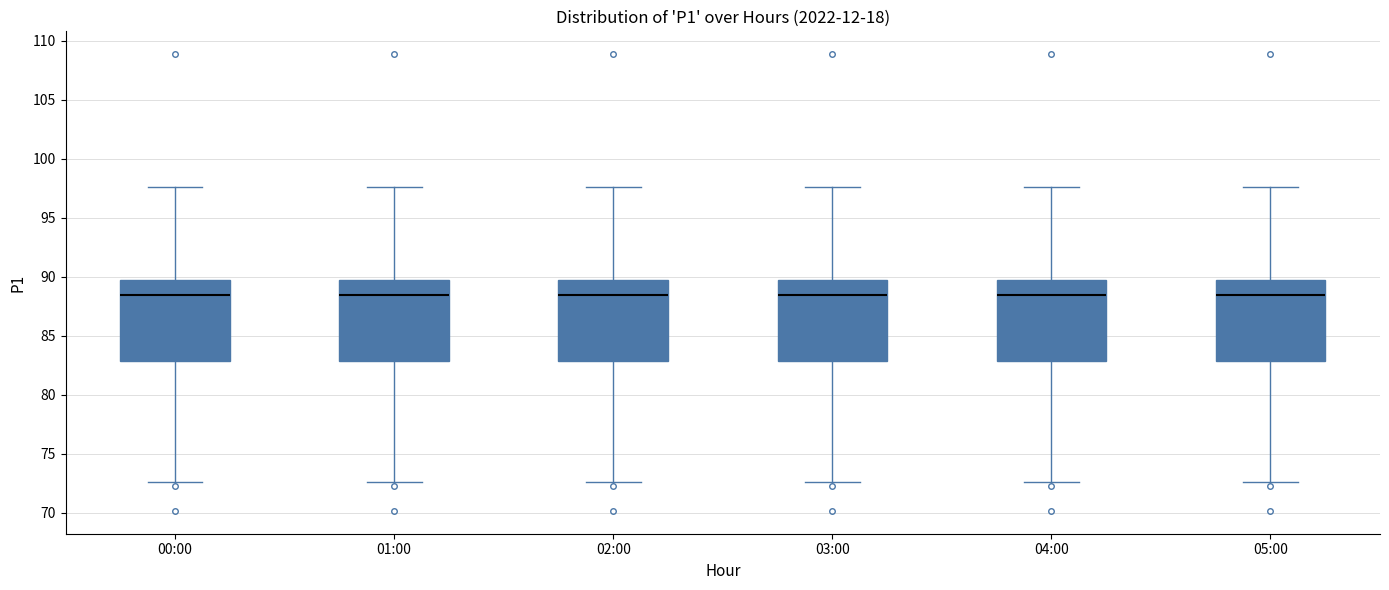

Where is the lower edge of the box for 03:00 on the y-axis? The values are not printed on the chart, so give them approximately, as read against the axis.

83.0